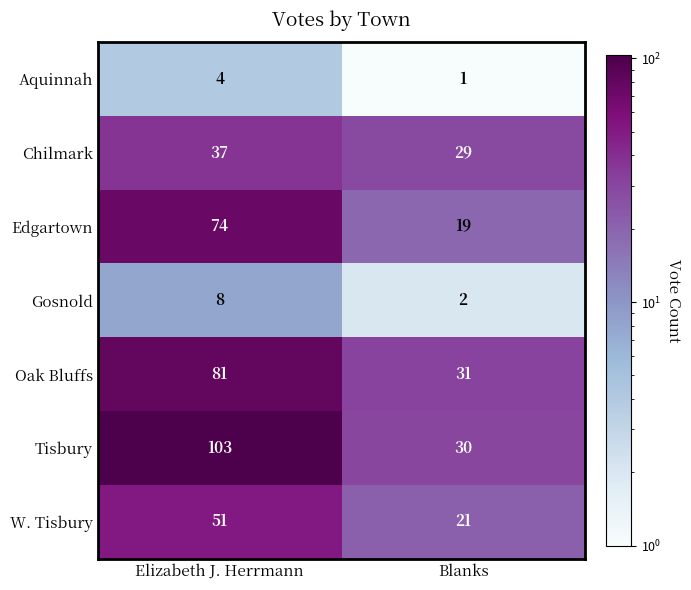

Read the W. Tisbury value at Blanks, to the nearest 10.

20